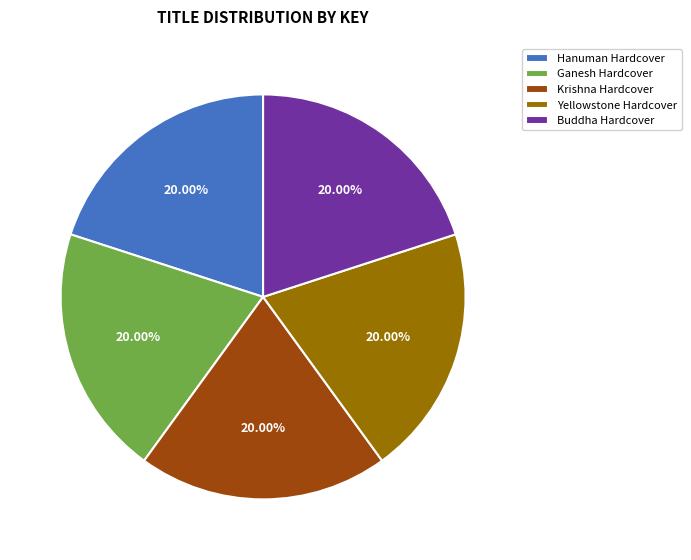

How many segments does this pie chart have?

5